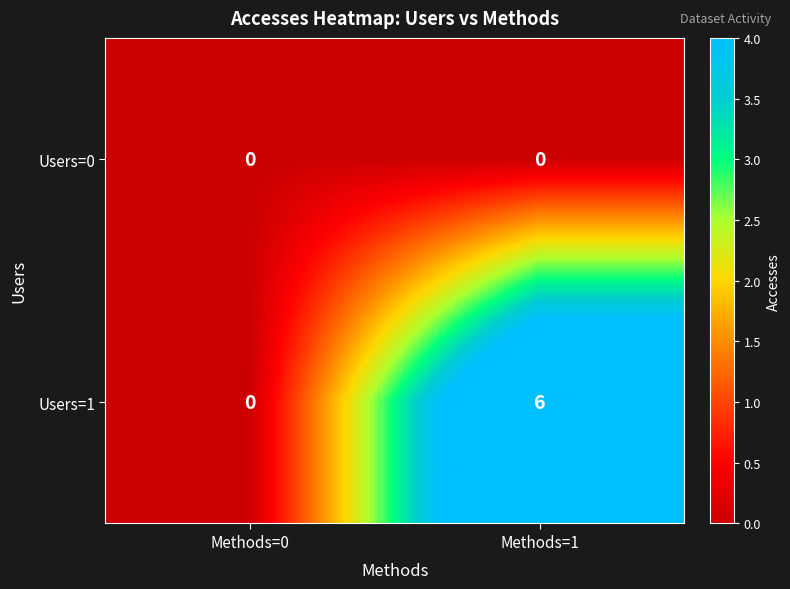

Which series has the largest range (max minus min)?

Users=1